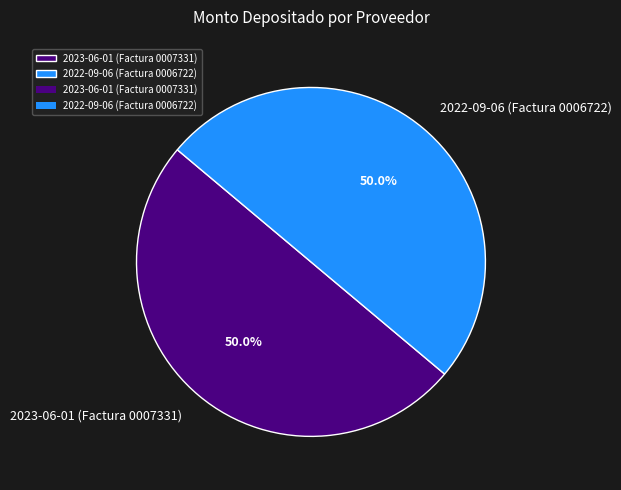

What is the ratio of the value at 2022-09-06 (Factura 0006722) to the value at 2023-06-01 (Factura 0007331)?

1.0